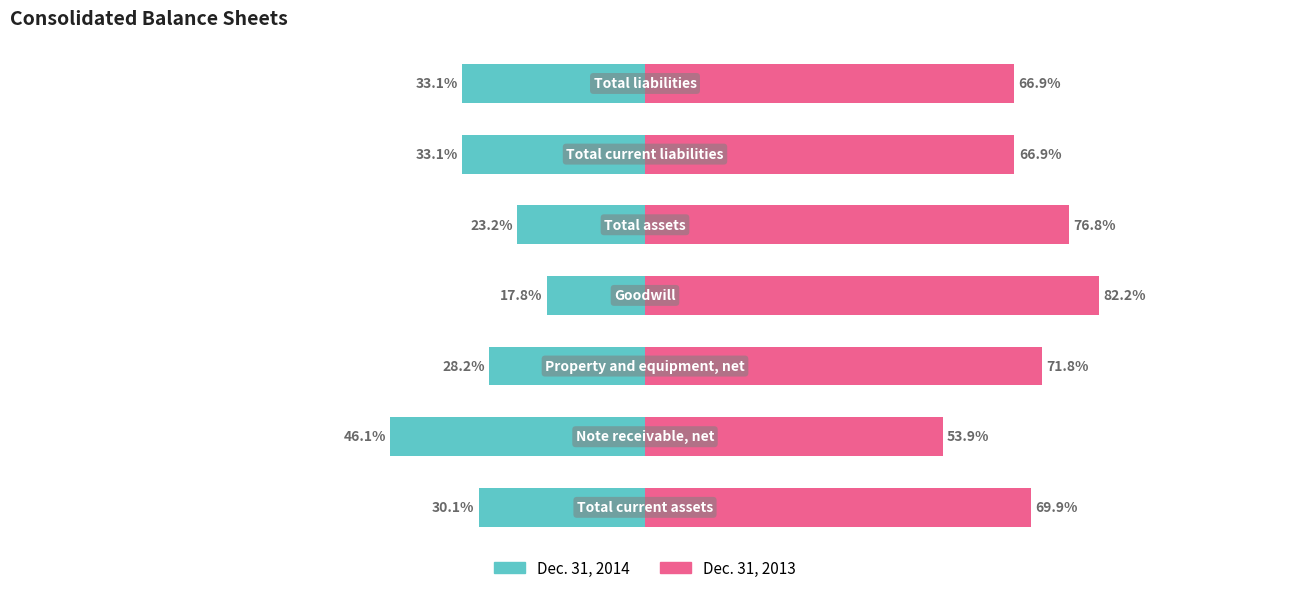

What is the minimum value for Dec. 31, 2013?

53.9